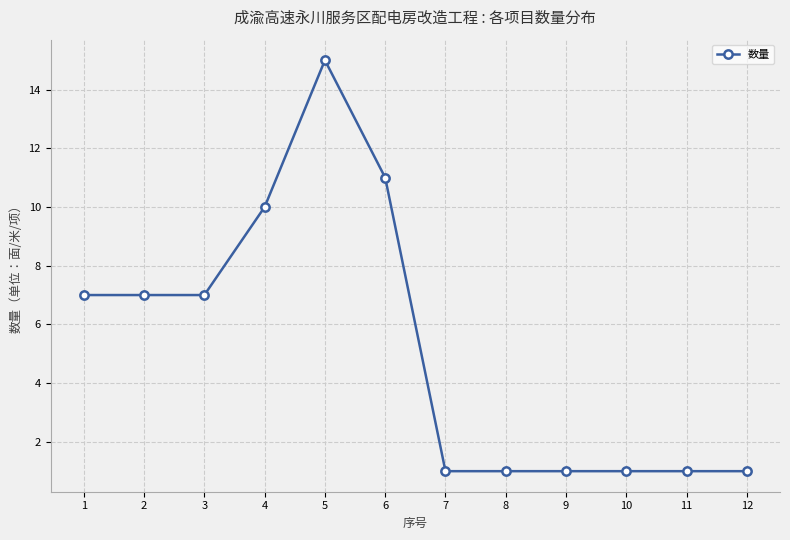

The value at 6 is 15. True or false?

False